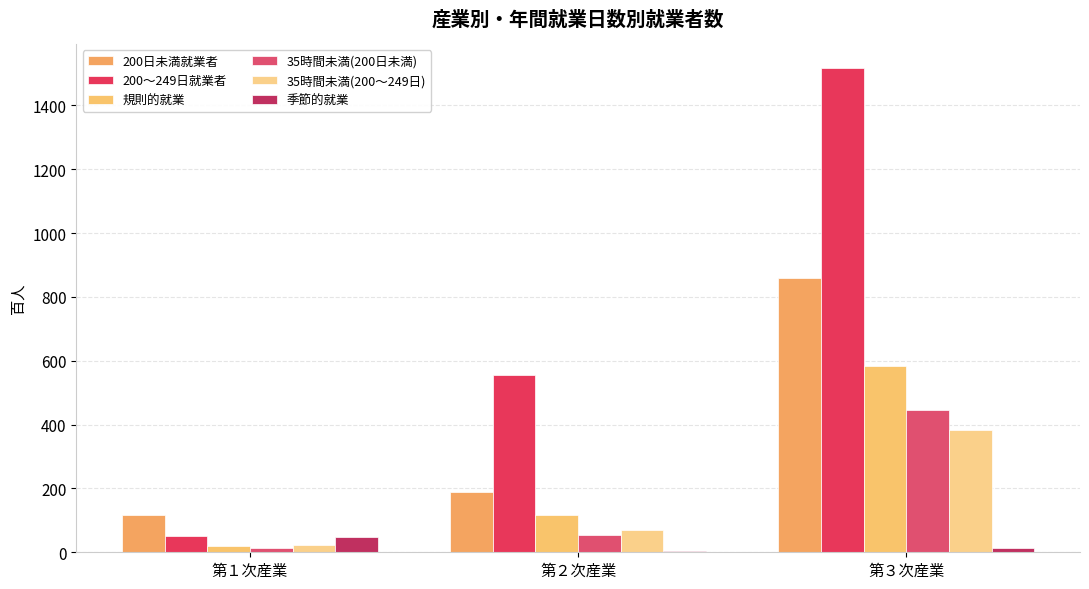

Where is 200～249日就業者 nearest to the value 784?

第２次産業